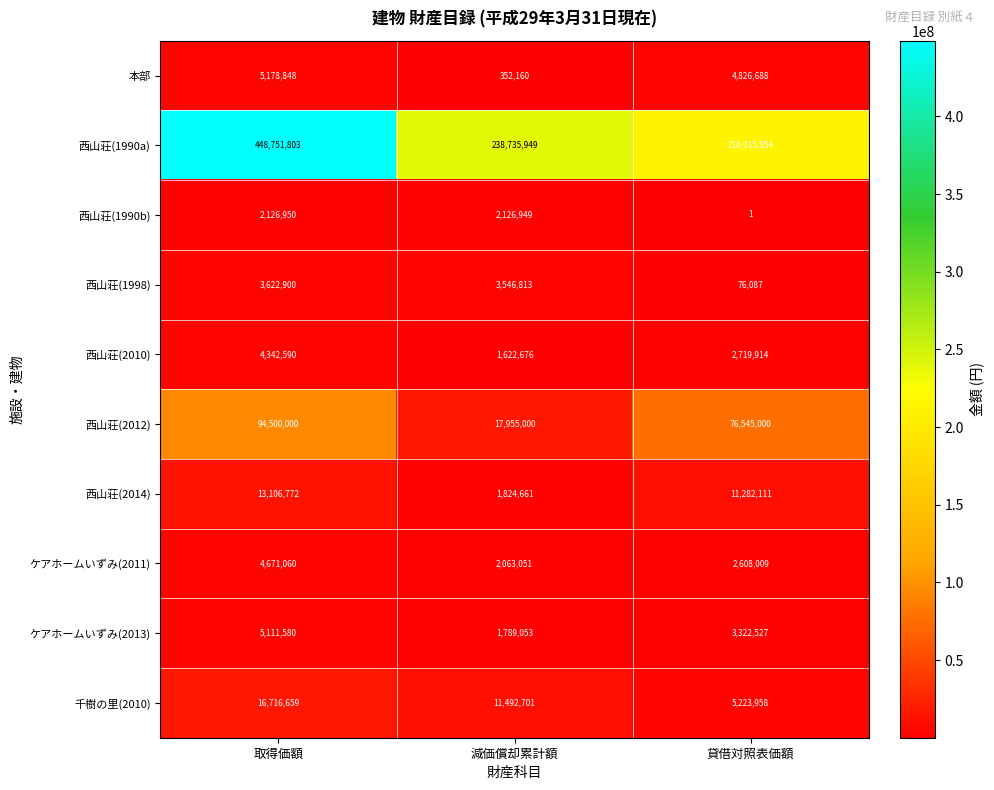

Count the number of data series in this chart.

10